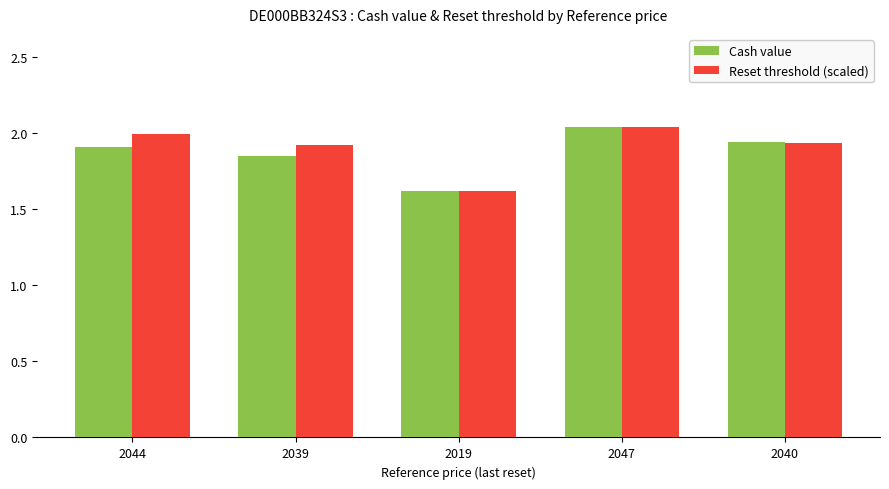

Where is Cash value nearest to the value 1?

2019